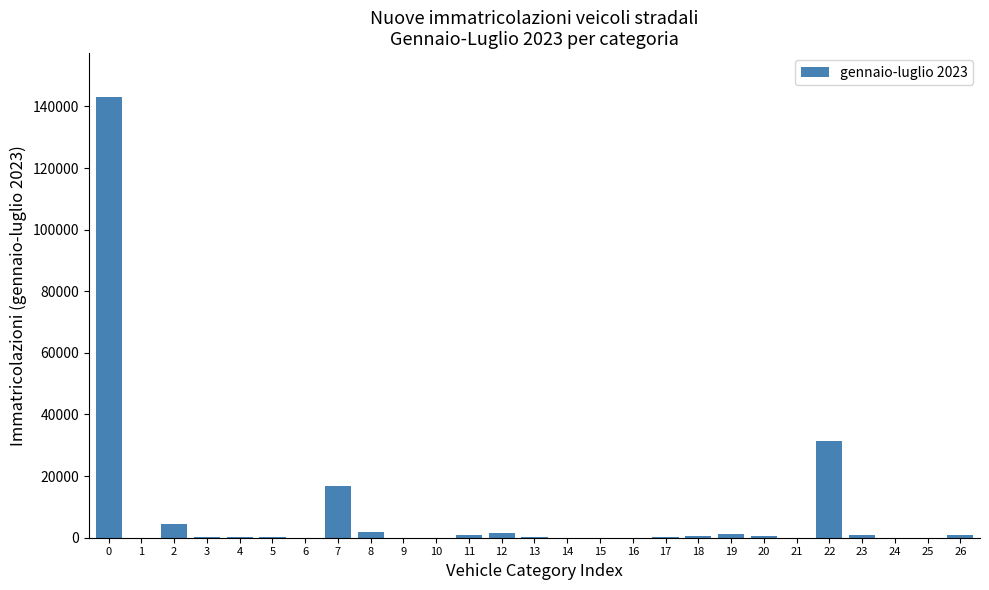

What is the sum of all values?

205482